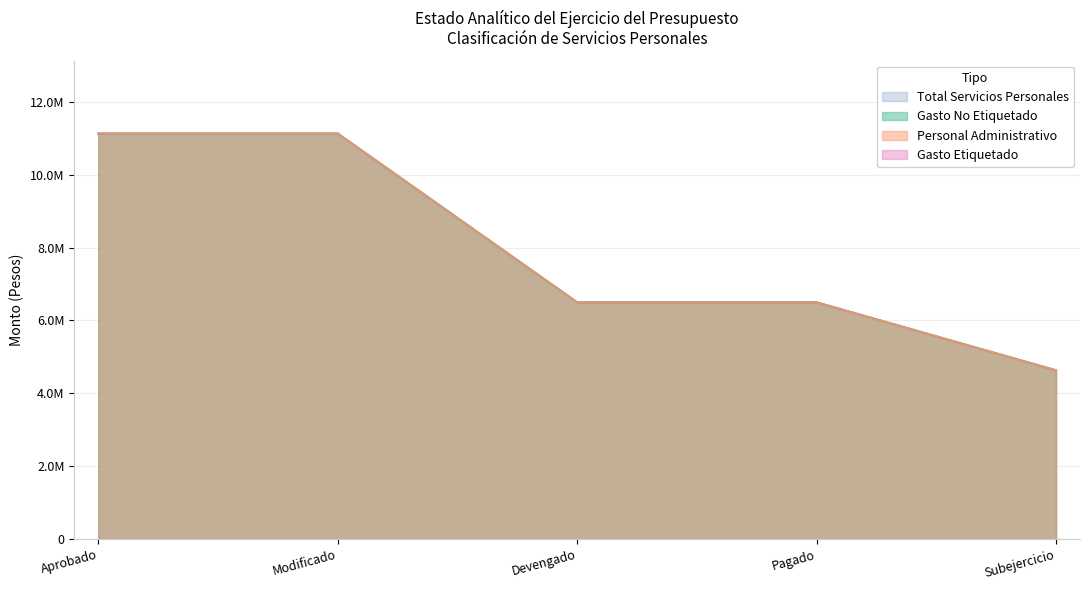

At which category does the chart reach its peak across all series?

Aprobado